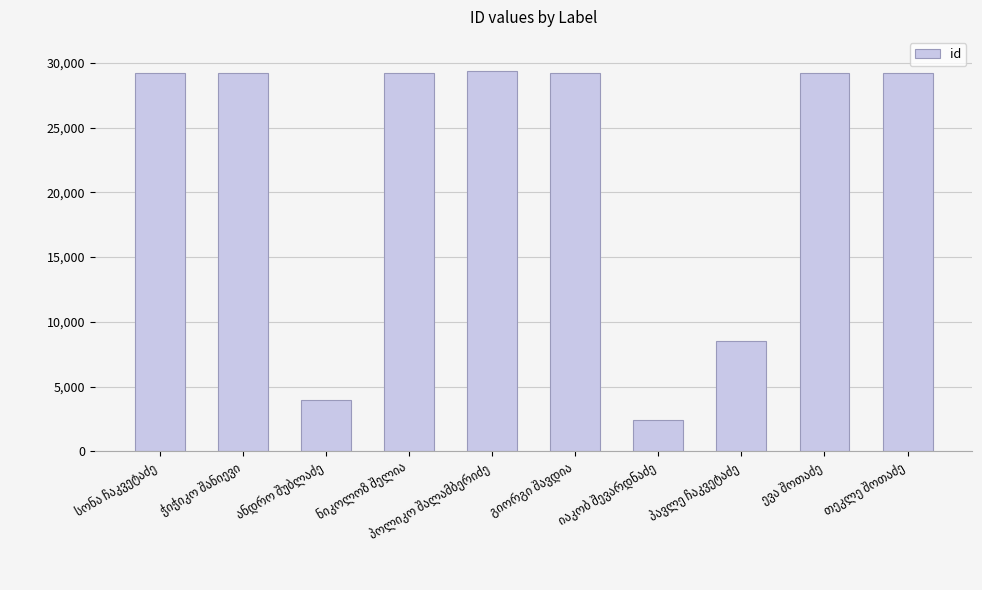

What is the value of the 3rd bar from the left?

4005